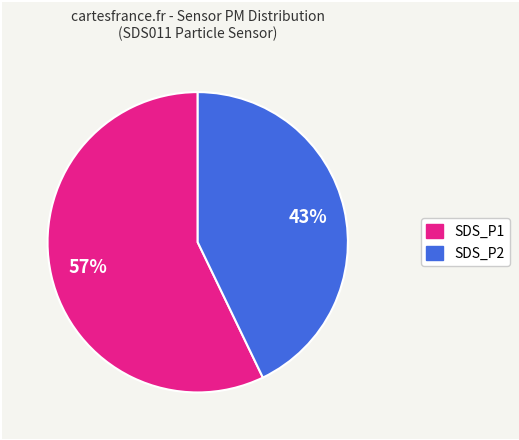

What is the smallest slice in the pie chart?

SDS_P2